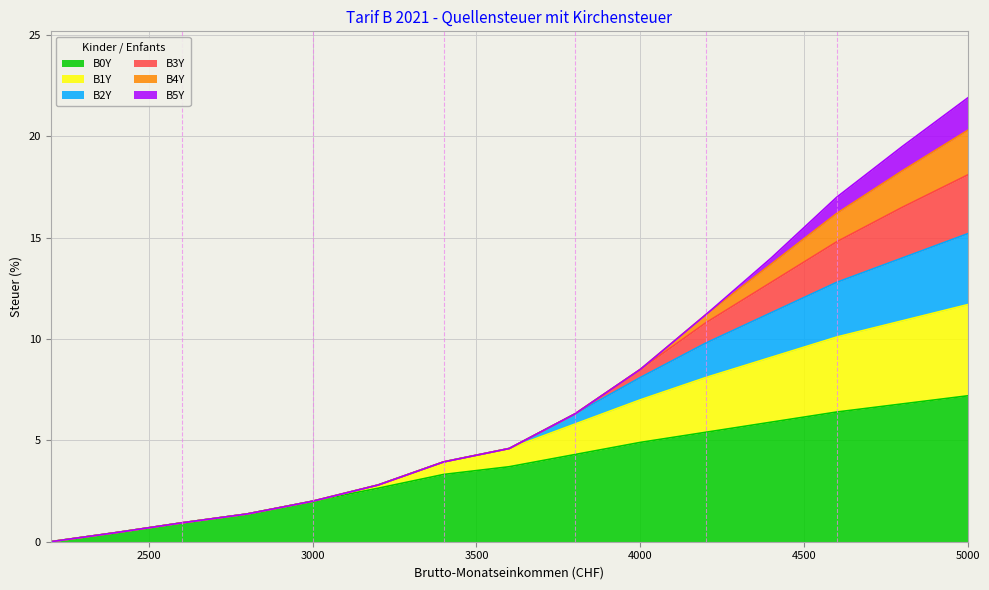

How many lines are shown in the chart?

6